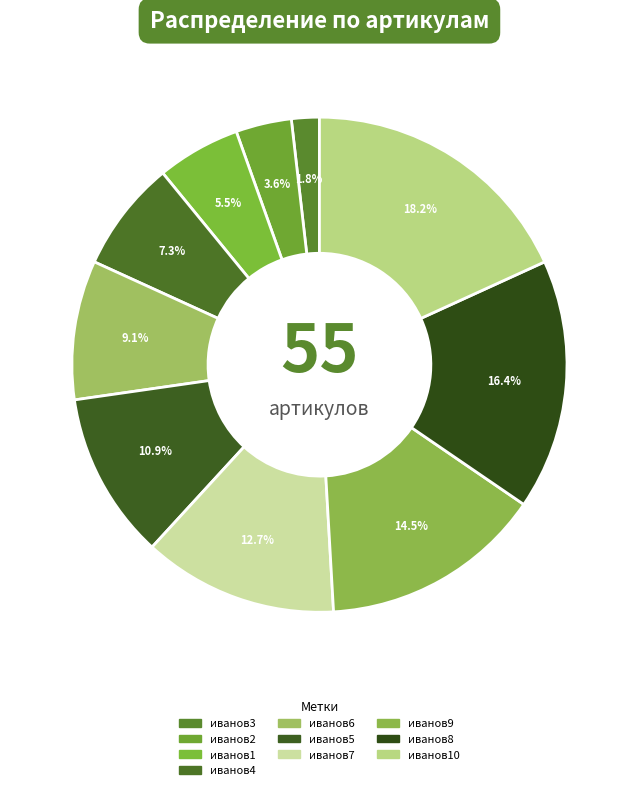

Is there any slice that represents more than half of the pie?

No